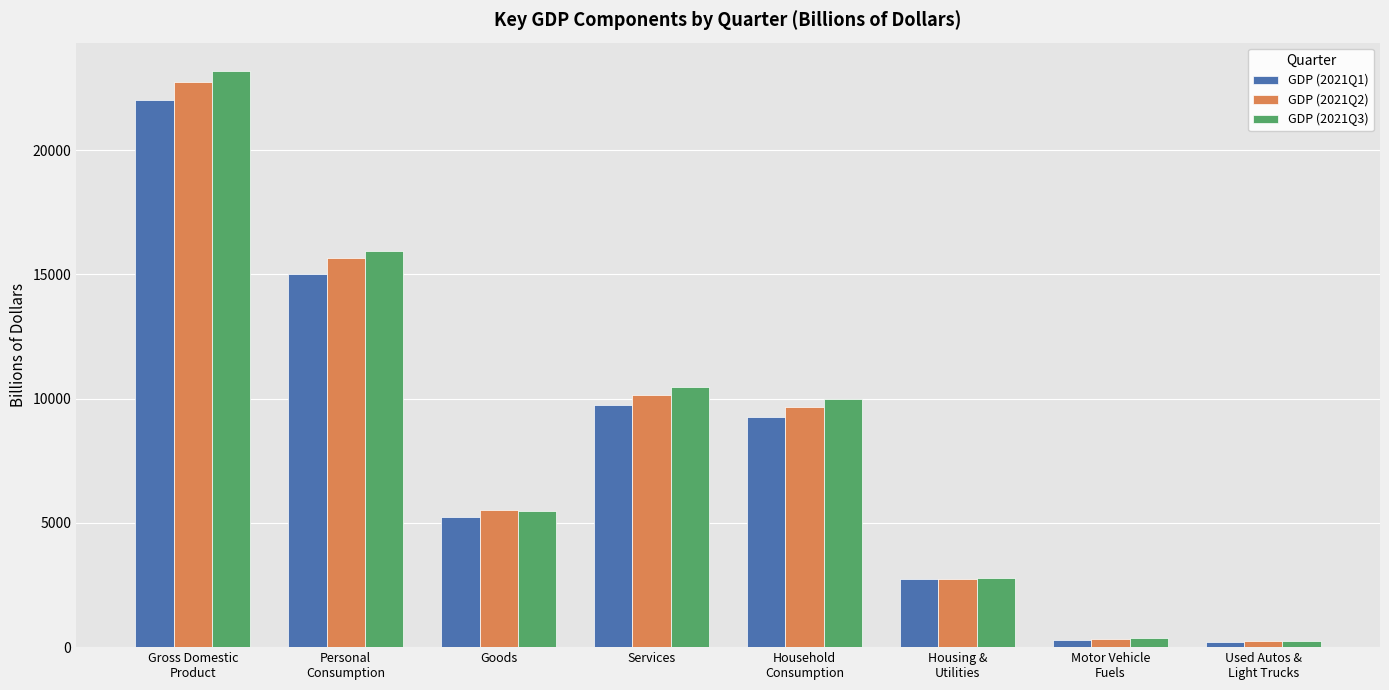

What value does the GDP (2021Q1) series have at Personal
Consumption?

15005.4